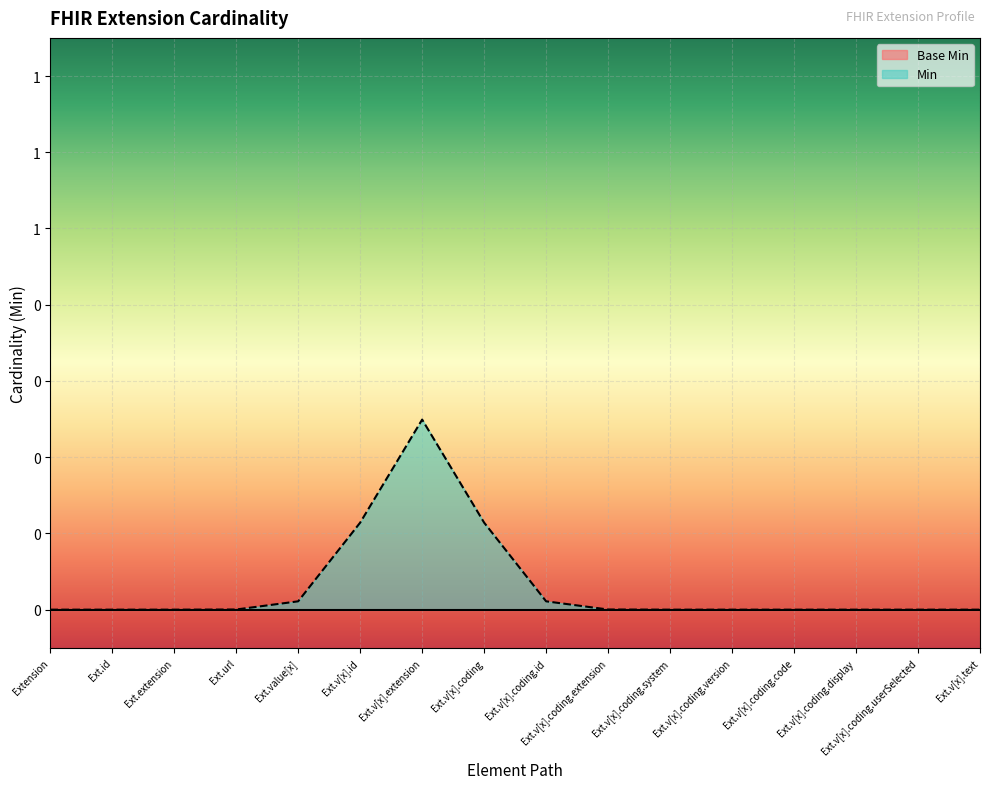

Reading right to left, list all the values displayed in this chart.

Base Min: 0	0	0	0	0	0	0	0	0	0	0	0	0	0	0	0
Min: 0	0	0	0	0	0	0	0	0	1	0	0	0	0	0	0